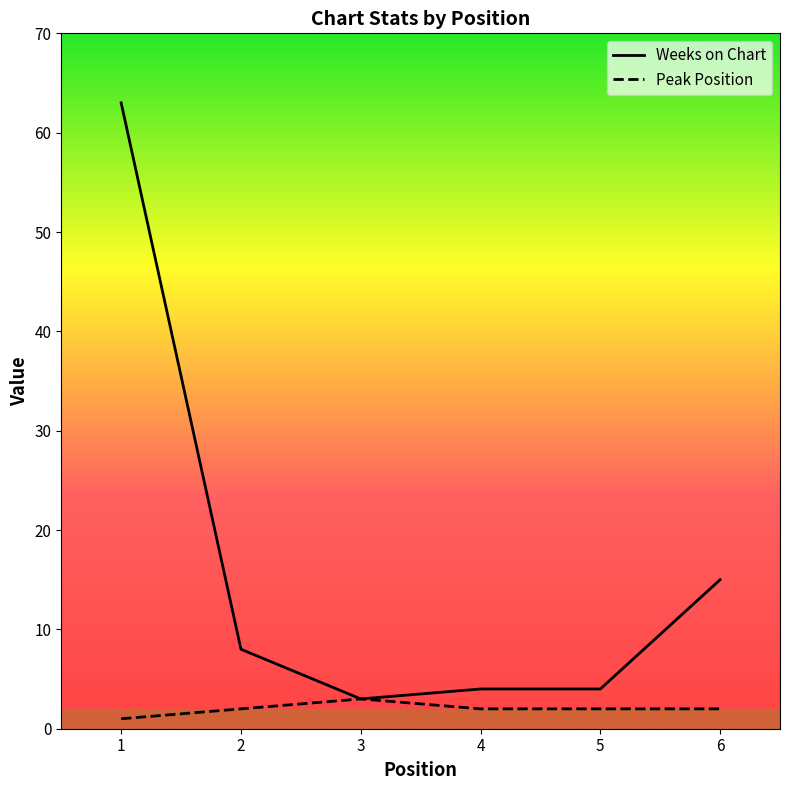

What is the difference between the highest and lowest values at 6?

13